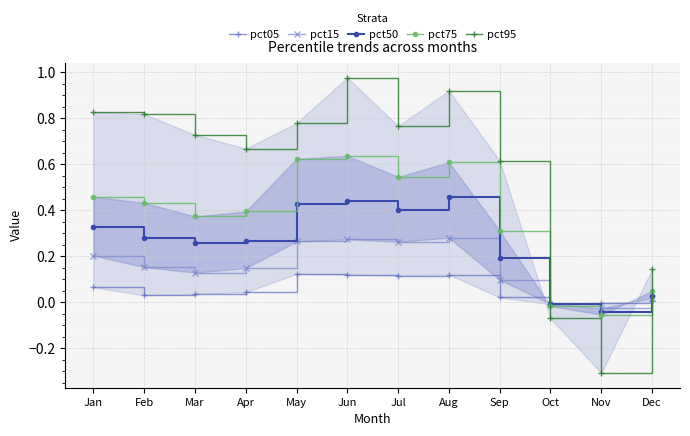

True or false: pct50 has a value of 0.4 at Jul.

True